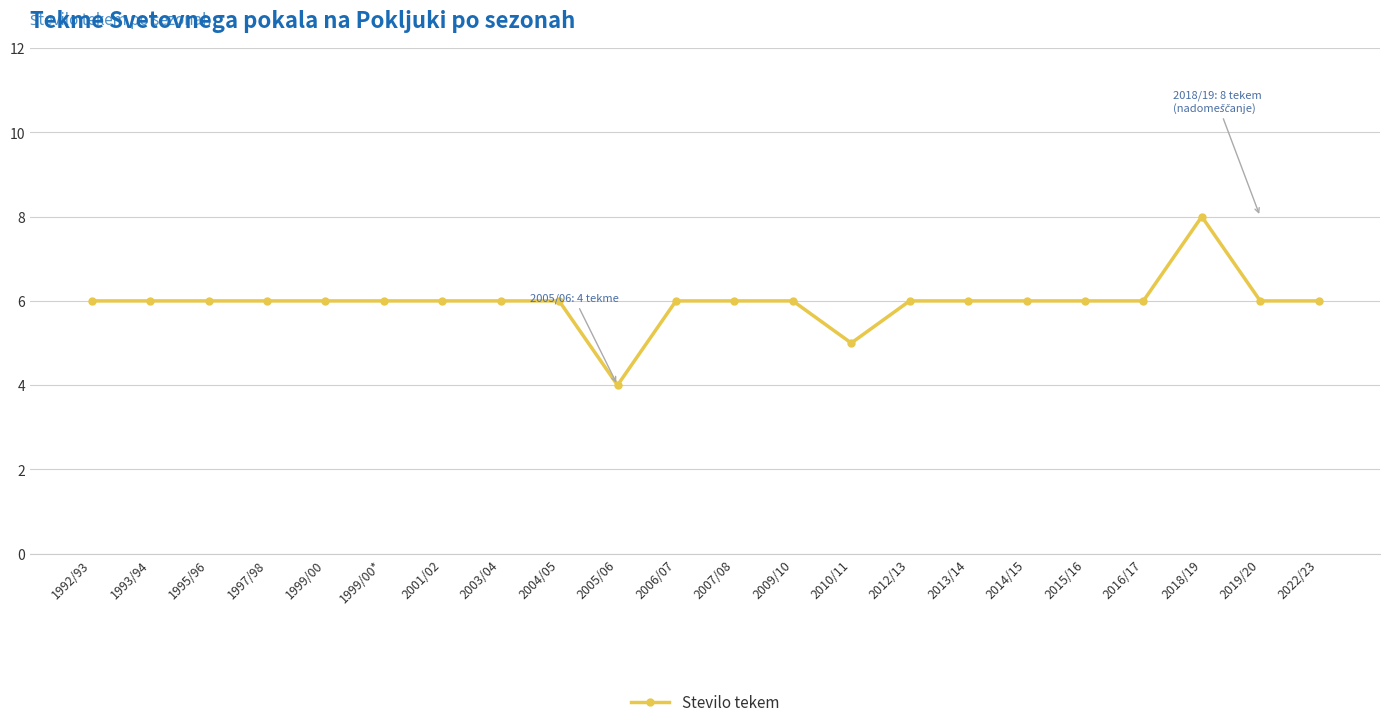

Approximately how many times larger is the value at 2012/13 compared to 2010/11?

1.2